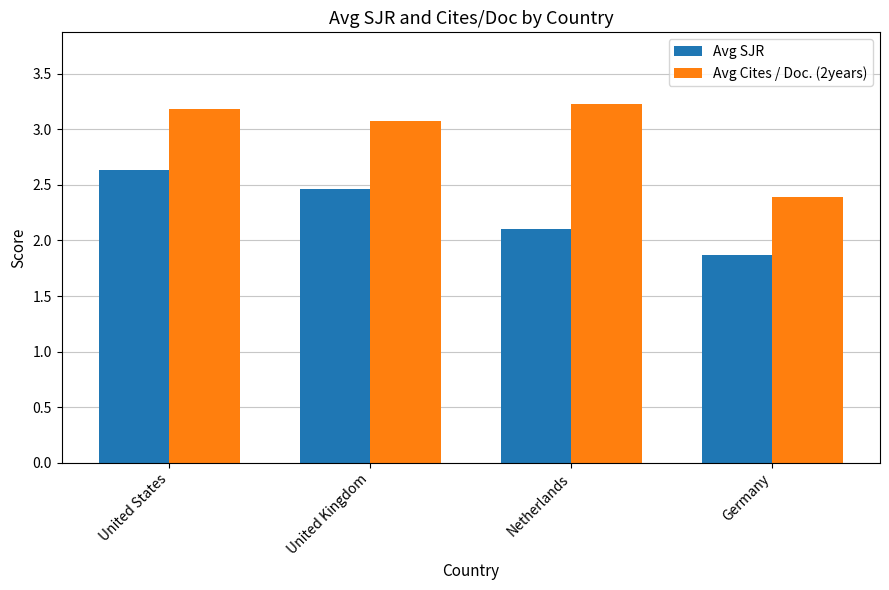

At which category does the chart reach its minimum across all series?

Germany